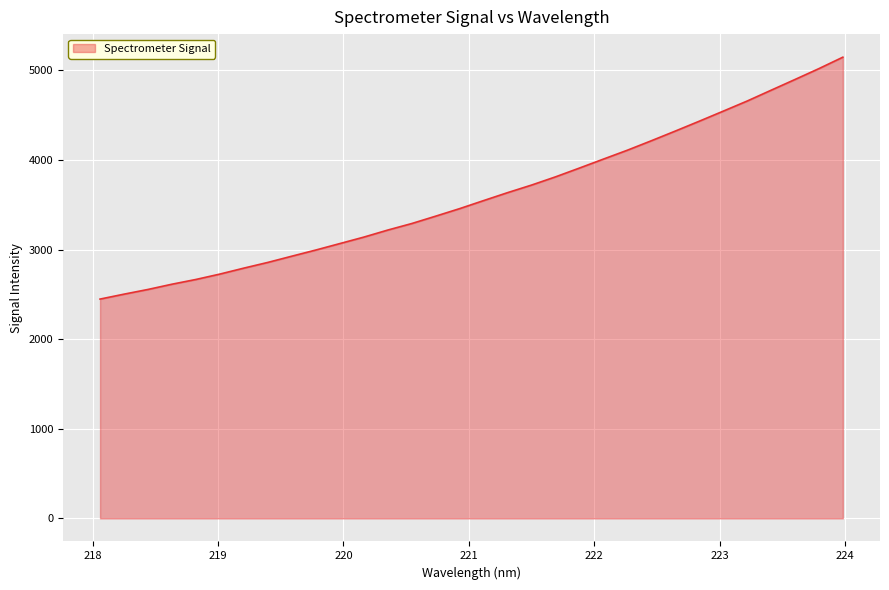

What is the smallest value displayed?

2447.1